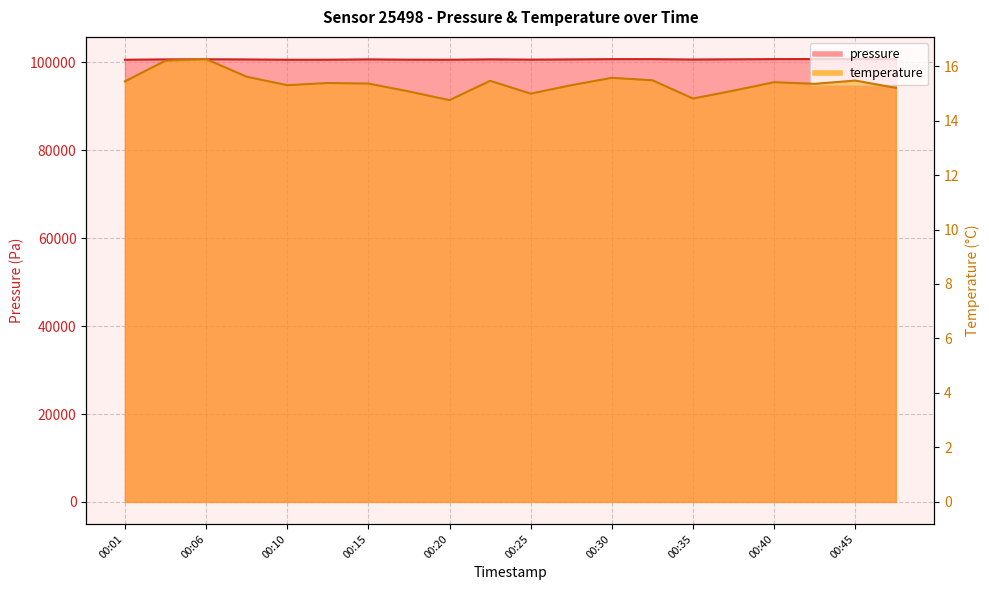

At 00:35, list the series in order from smallest to largest.

temperature, pressure